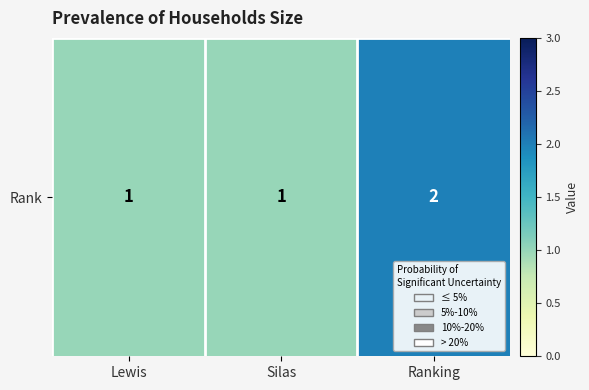

What is the change in value from Silas to Ranking?

+1